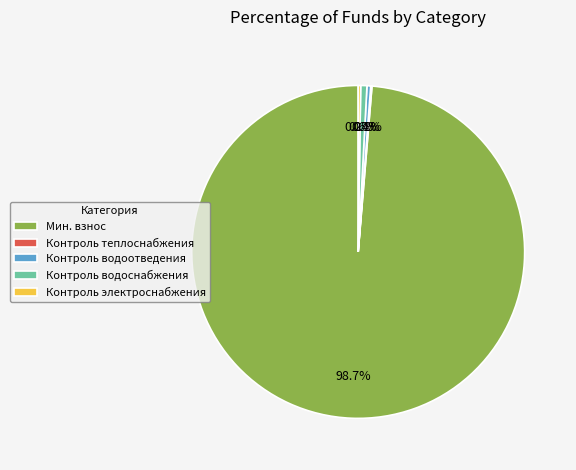

How much of the chart is everything except Контроль водоотведения?

99.6%